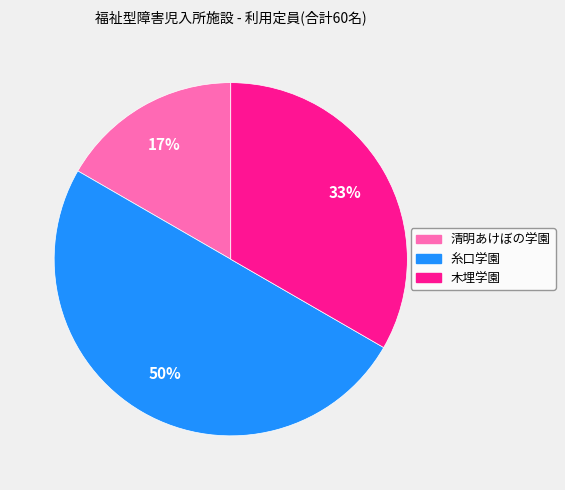

How many segments does this pie chart have?

3